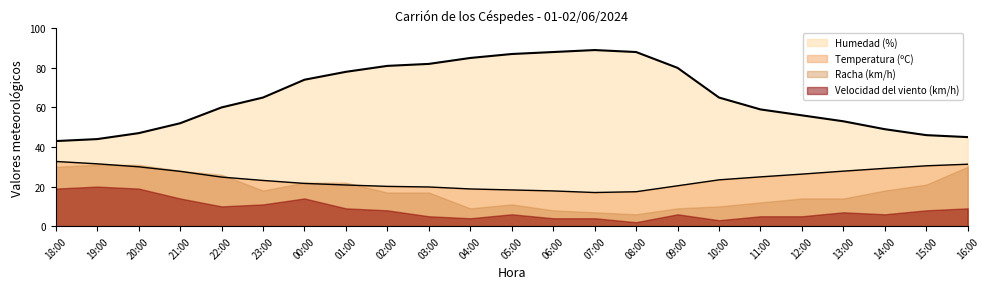

At which category is the sum across all series the highest?

07:00